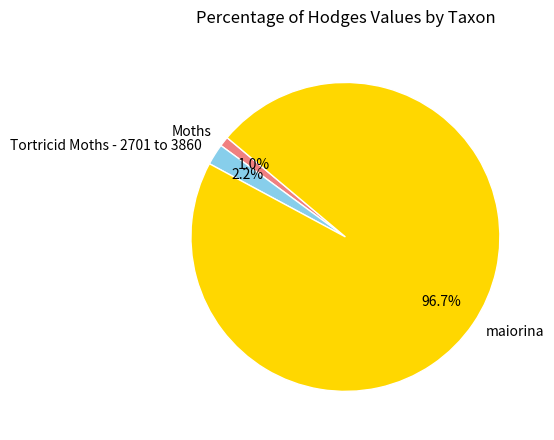

Which category has the smallest portion of the pie?

Moths